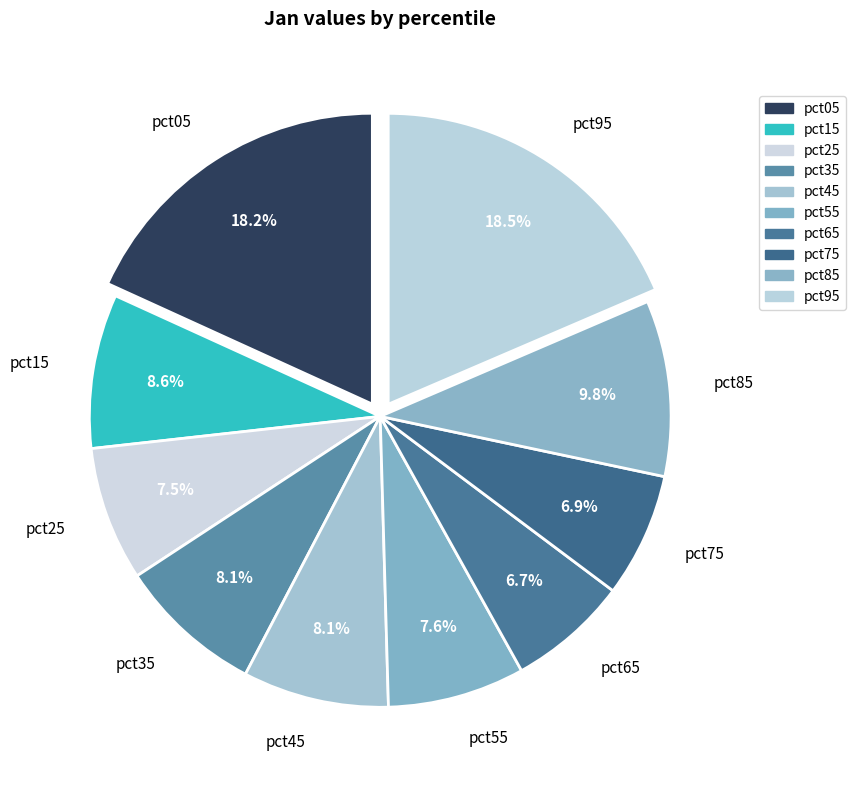

To the nearest percent, what is the combined percentage of pct45 and pct35?

16%